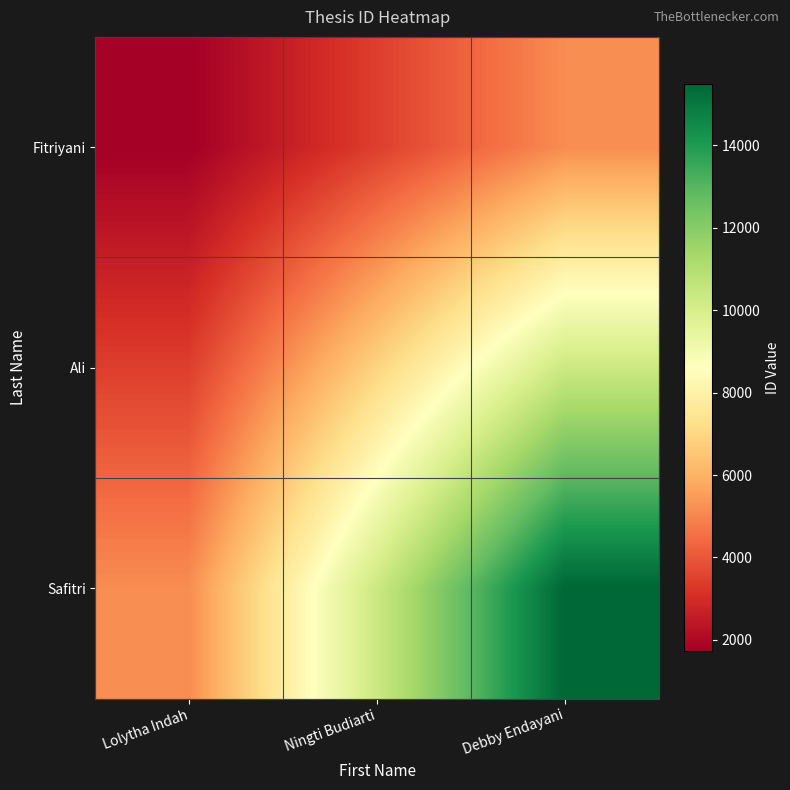

Reading left to right, transcribe all the data shown in this chart.

Fitriyani: Lolytha Indah=1721	Ningti Budiarti=3442	Debby Endayani=5163
Ali: Lolytha Indah=3442	Ningti Budiarti=6884	Debby Endayani=10326
Safitri: Lolytha Indah=5163	Ningti Budiarti=10326	Debby Endayani=15489